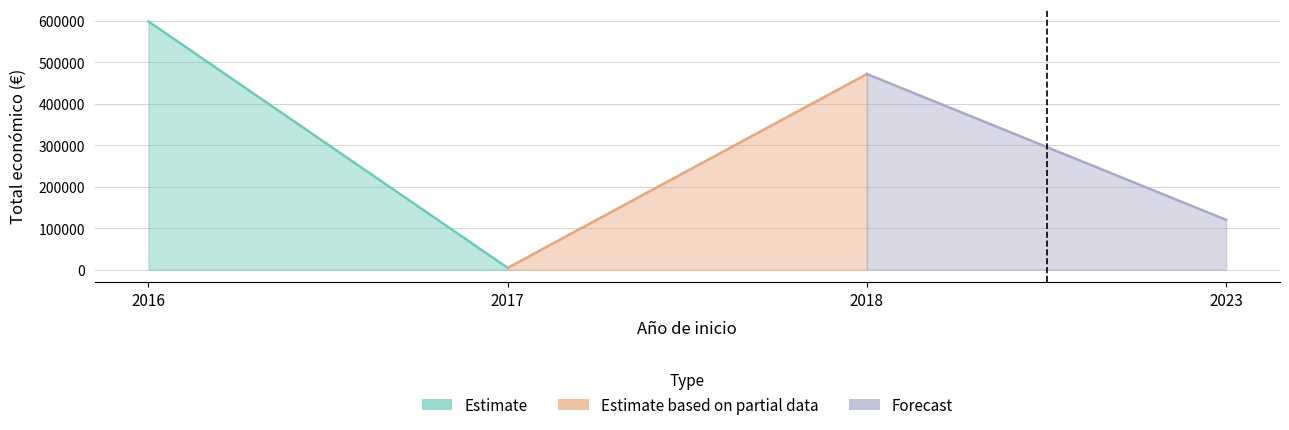

At which label is the value closest to 301184?

2018